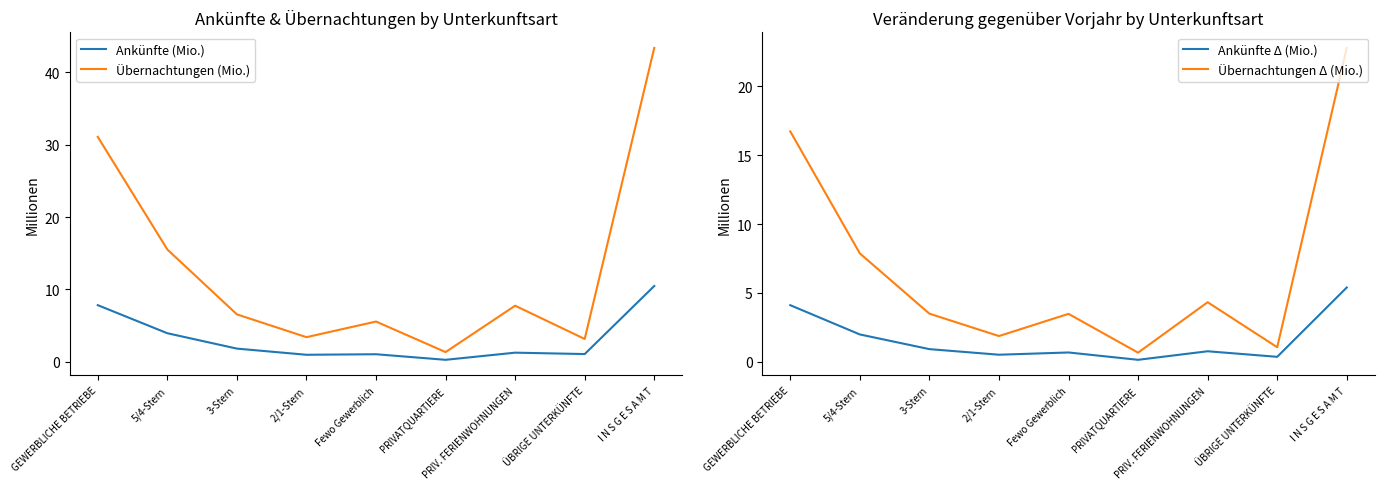

Rank the categories by Übernachtungen (Mio.) value from lowest to highest.

PRIVATQUARTIERE, ÜBRIGE UNTERKÜNFTE, 2/1-Stern, Fewo Gewerblich, 3-Stern, PRIV. FERIENWOHNUNGEN, 5/4-Stern, GEWERBLICHE BETRIEBE, I N S G E S A M T